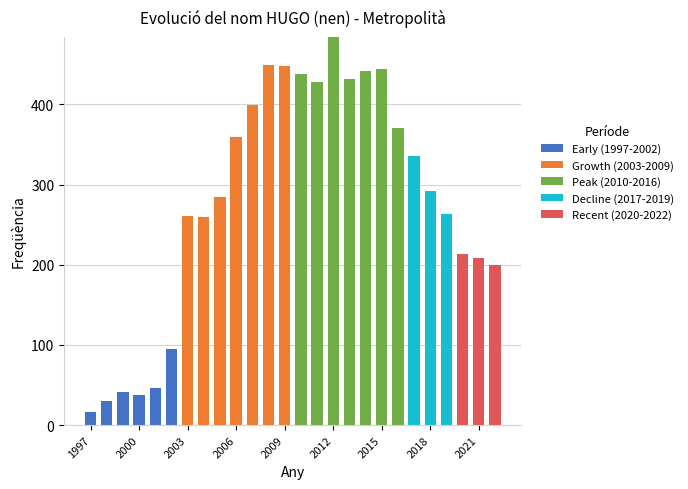

What is the sum of all Early (1997-2002) values?

265